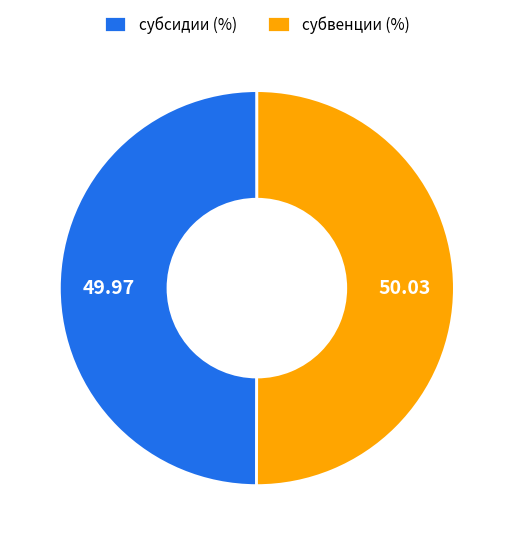

Count the number of slices in the pie.

2